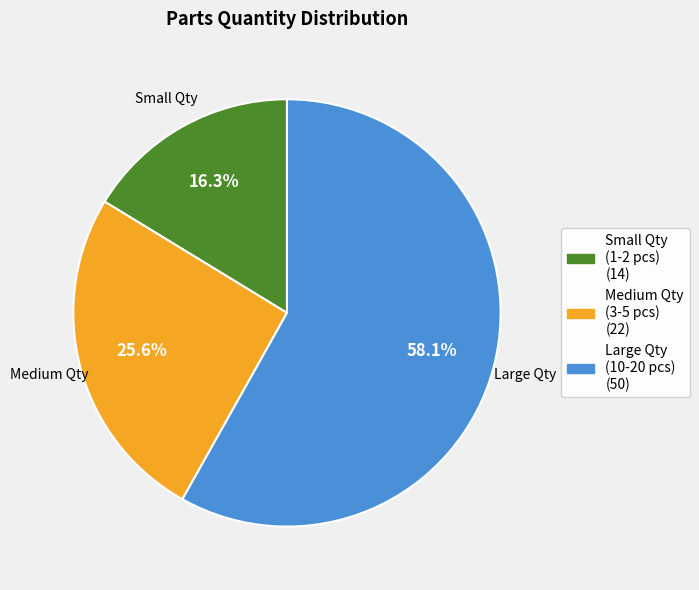

Does any single category account for the majority?

Yes